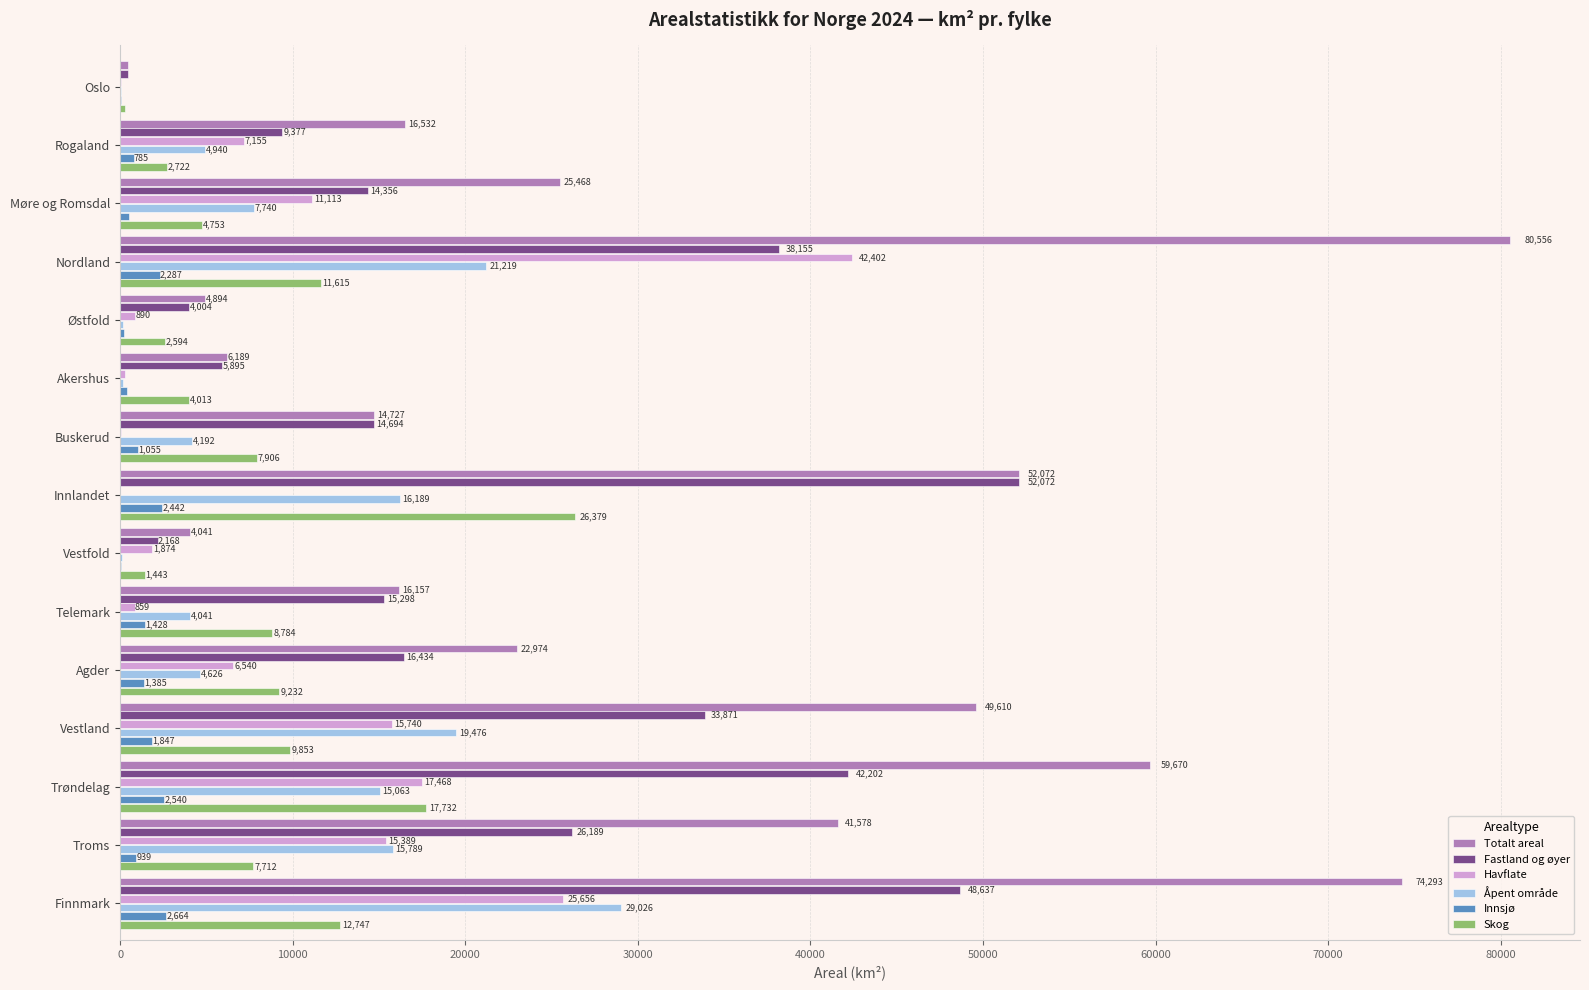

Which series changed the most between Buskerud and Trøndelag?

Totalt areal